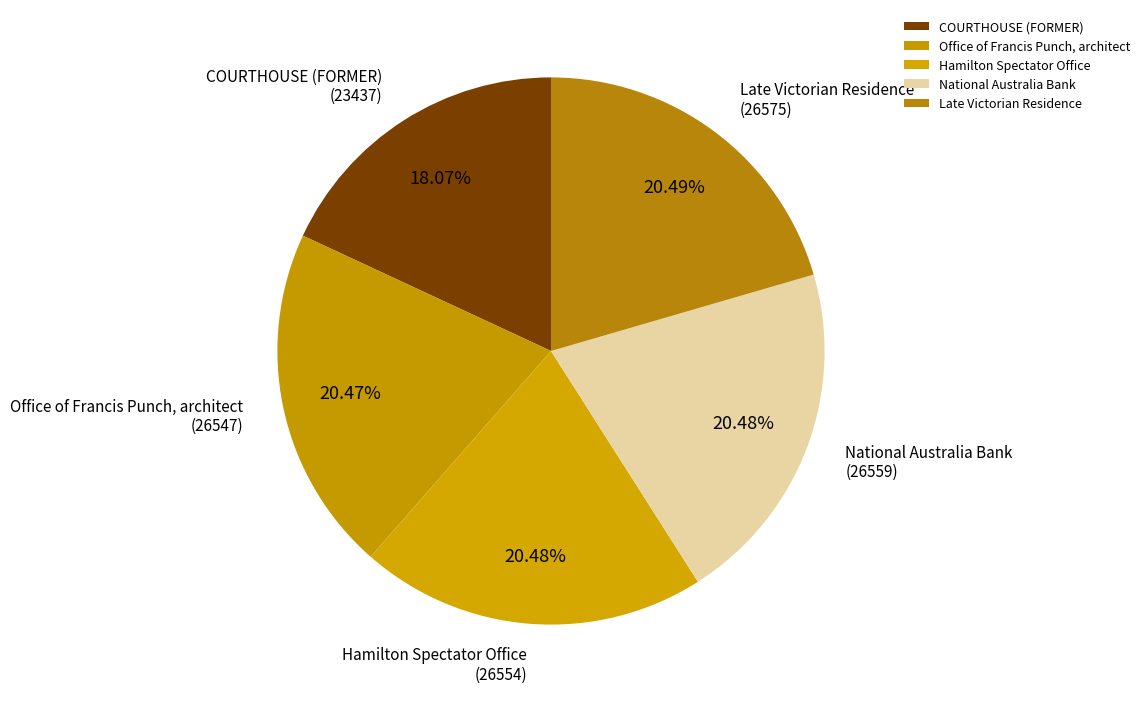

Which category has the smallest portion of the pie?

COURTHOUSE (FORMER)